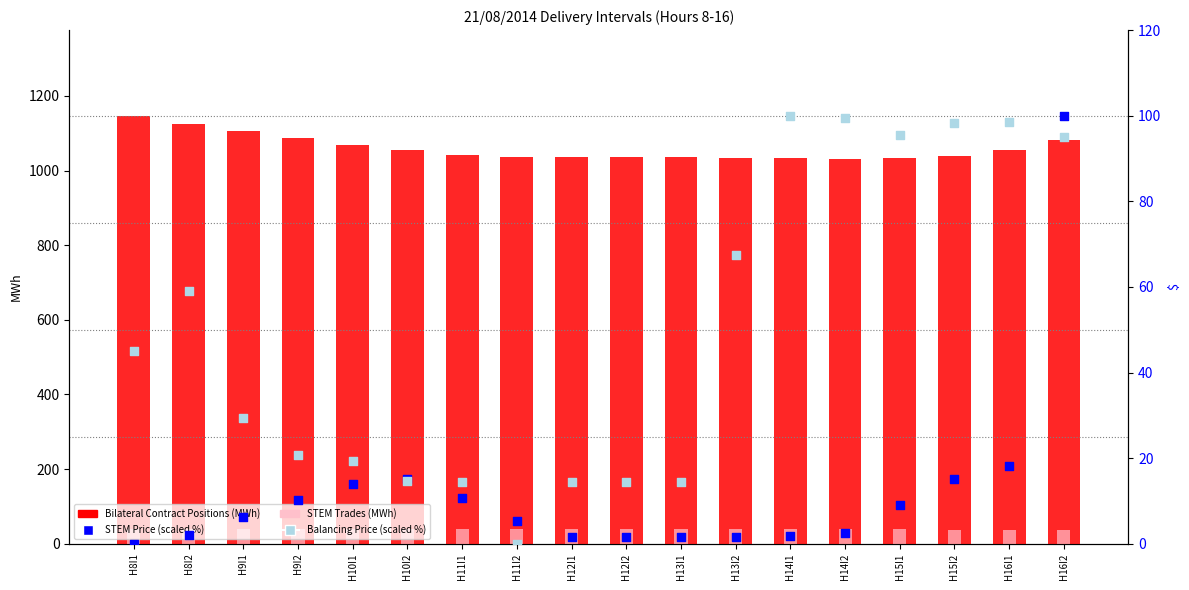

What are all the series names shown in the legend?

Bilateral Contract Positions, STEM Trades, STEM Price (scaled), Balancing Price (scaled)